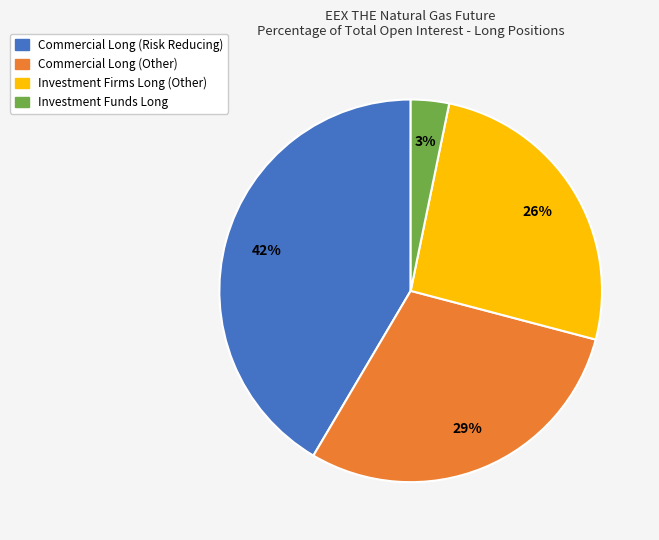

Count the number of slices in the pie.

4